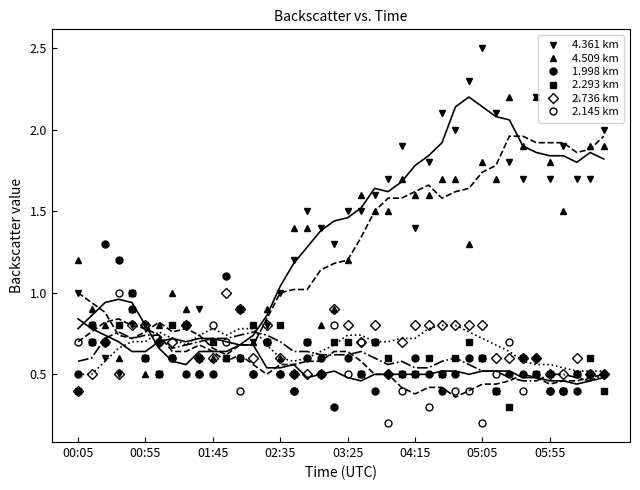

What is the smallest value displayed?

0.2